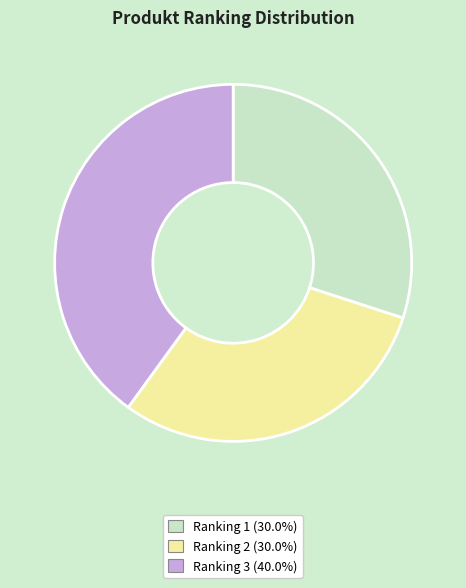

Is there any slice that represents more than half of the pie?

No